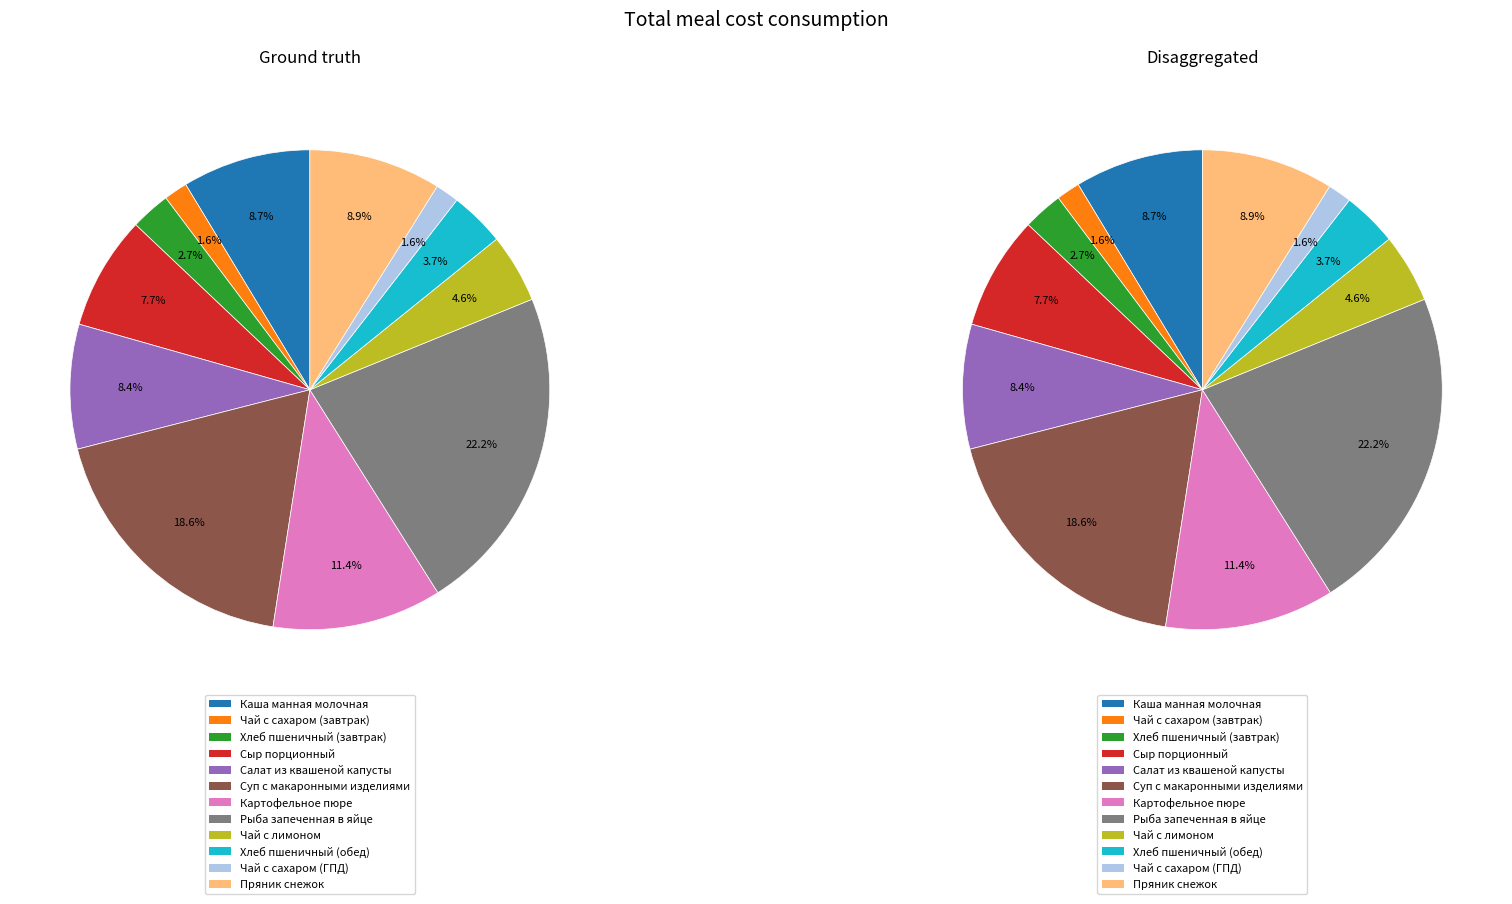

Count the number of slices in the pie.

12